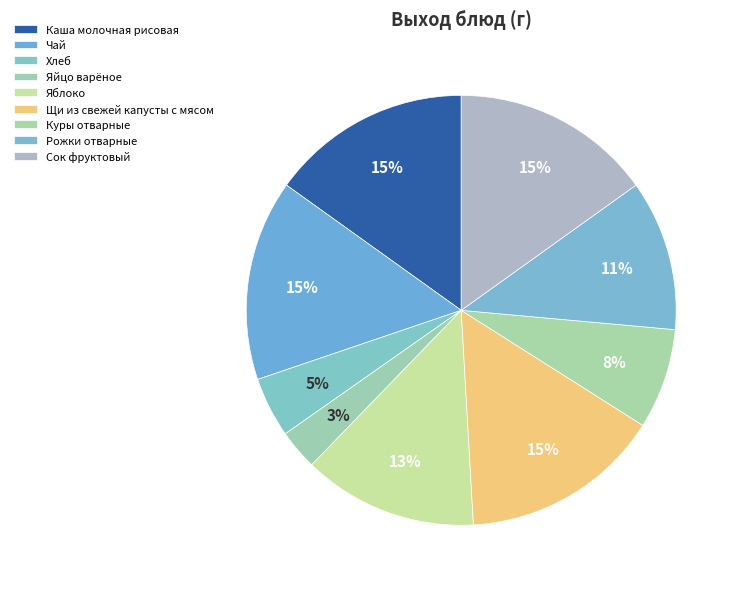

To the nearest percent, what portion does Щи из свежей капусты с мясом represent?

15%